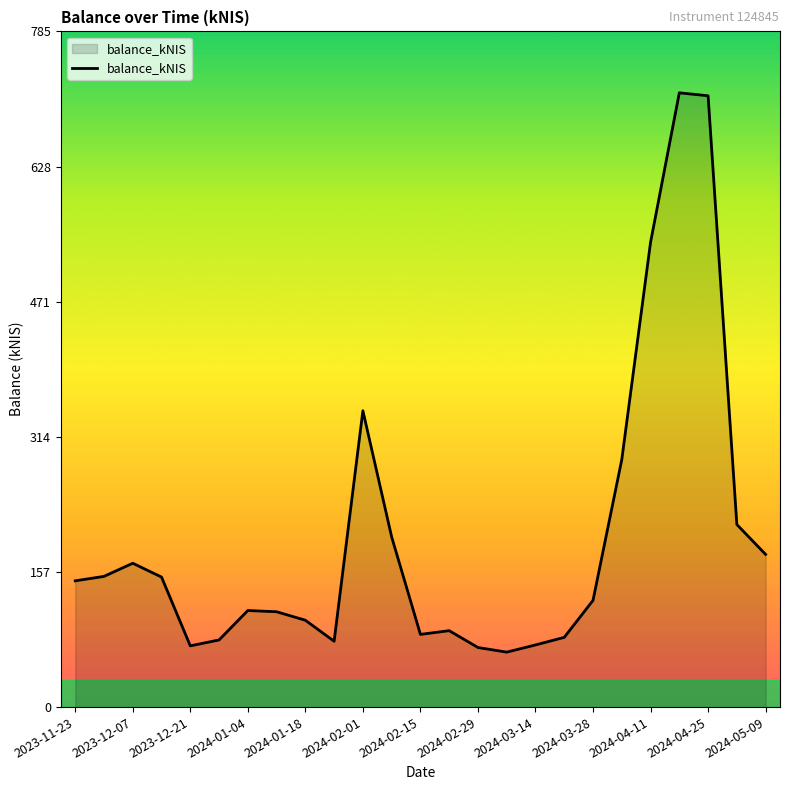

How many lines are shown in the chart?

1